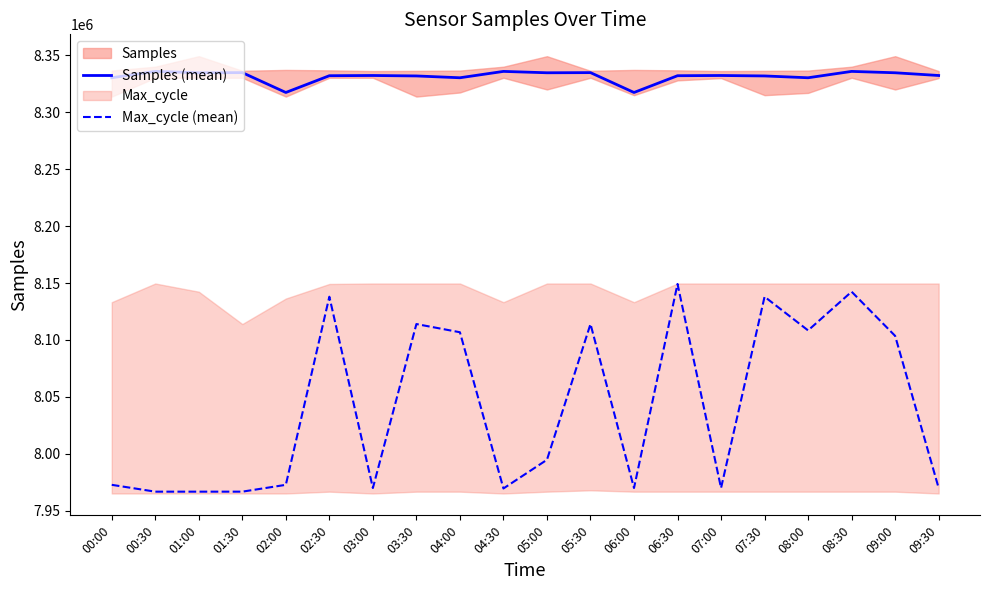

True or false: Max_cycle (mean) and Samples (mean) intersect in this chart.

False